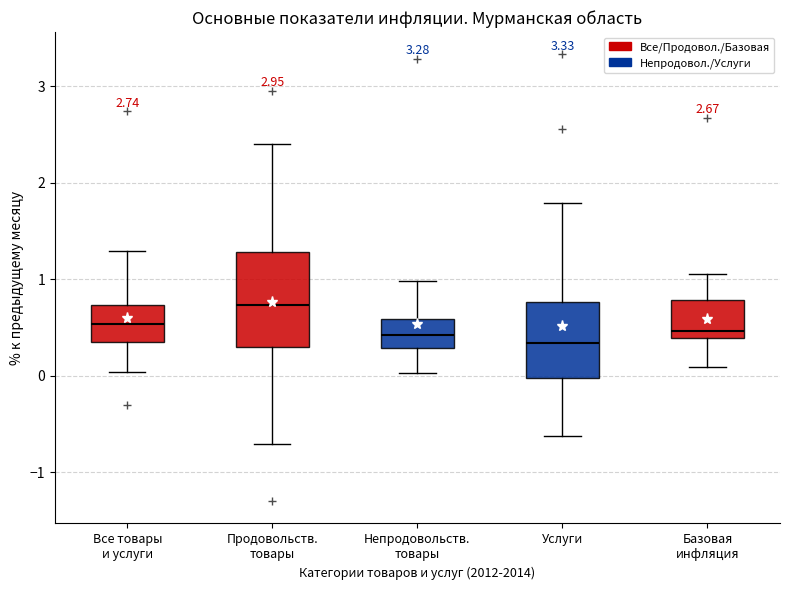

Reading left to right, transcribe this box plot: for each box, give where its median line is, the range the box spans, and where its two whiskers end, as read against the y-axis. The values are not printed on the chart, so give them approximately, as read against the axis.

Все товары и услуги: median 0.5, box 0.4 to 0.7, whiskers 0.0 to 1.3
Продовольств. товары: median 0.7, box 0.3 to 1.3, whiskers -0.7 to 2.4
Непродовольств. товары: median 0.4, box 0.3 to 0.6, whiskers 0.0 to 1.0
Услуги: median 0.3, box 0.0 to 0.8, whiskers -0.6 to 1.8
Базовая инфляция: median 0.5, box 0.4 to 0.8, whiskers 0.1 to 1.1